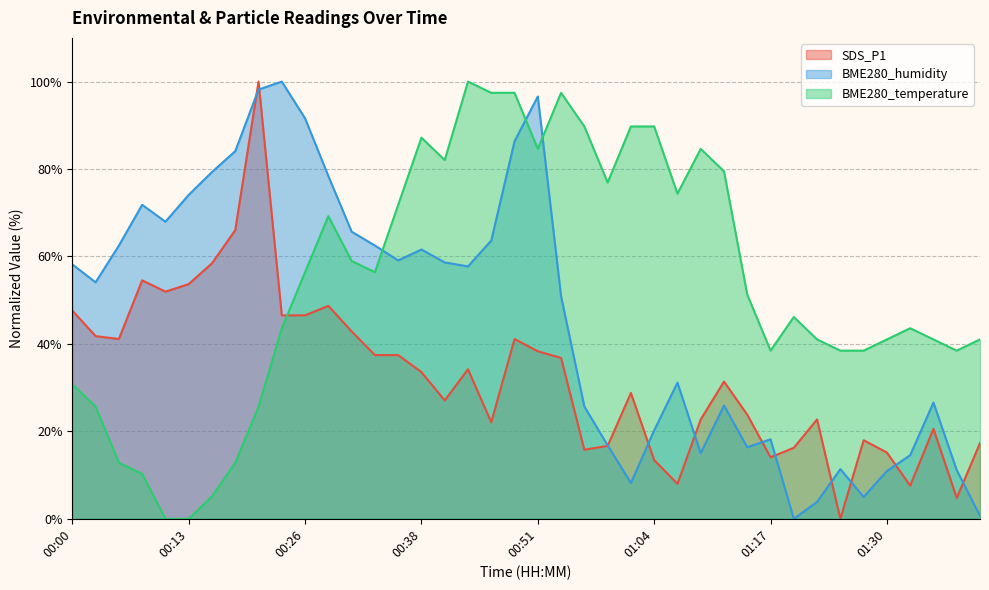

What is the sum of the BME280_temperature values at 00:26 and 00:10?

56.4